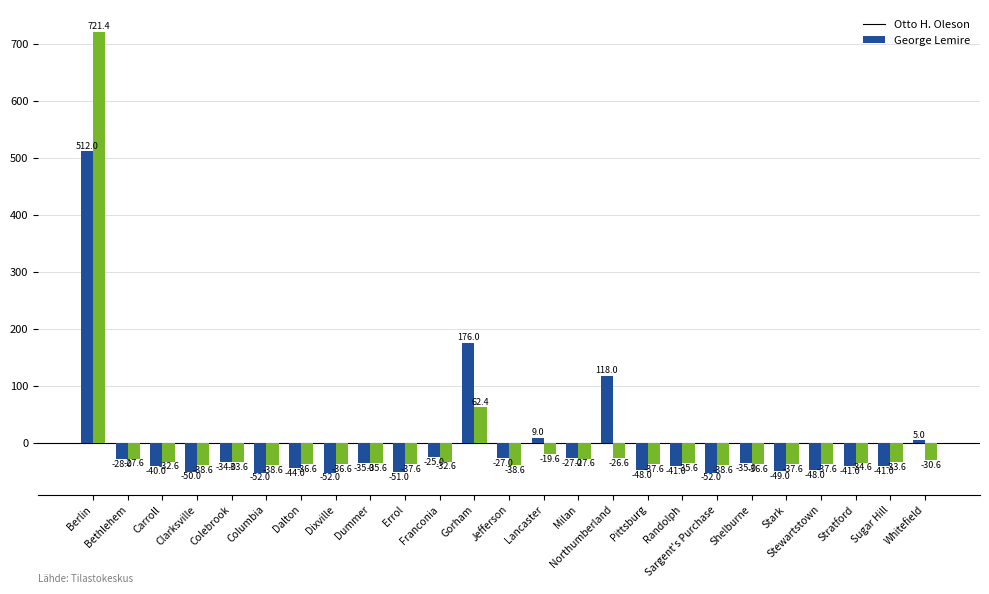

Which series changed the most between Northumberland and Sargent's Purchase?

Otto H. Oleson